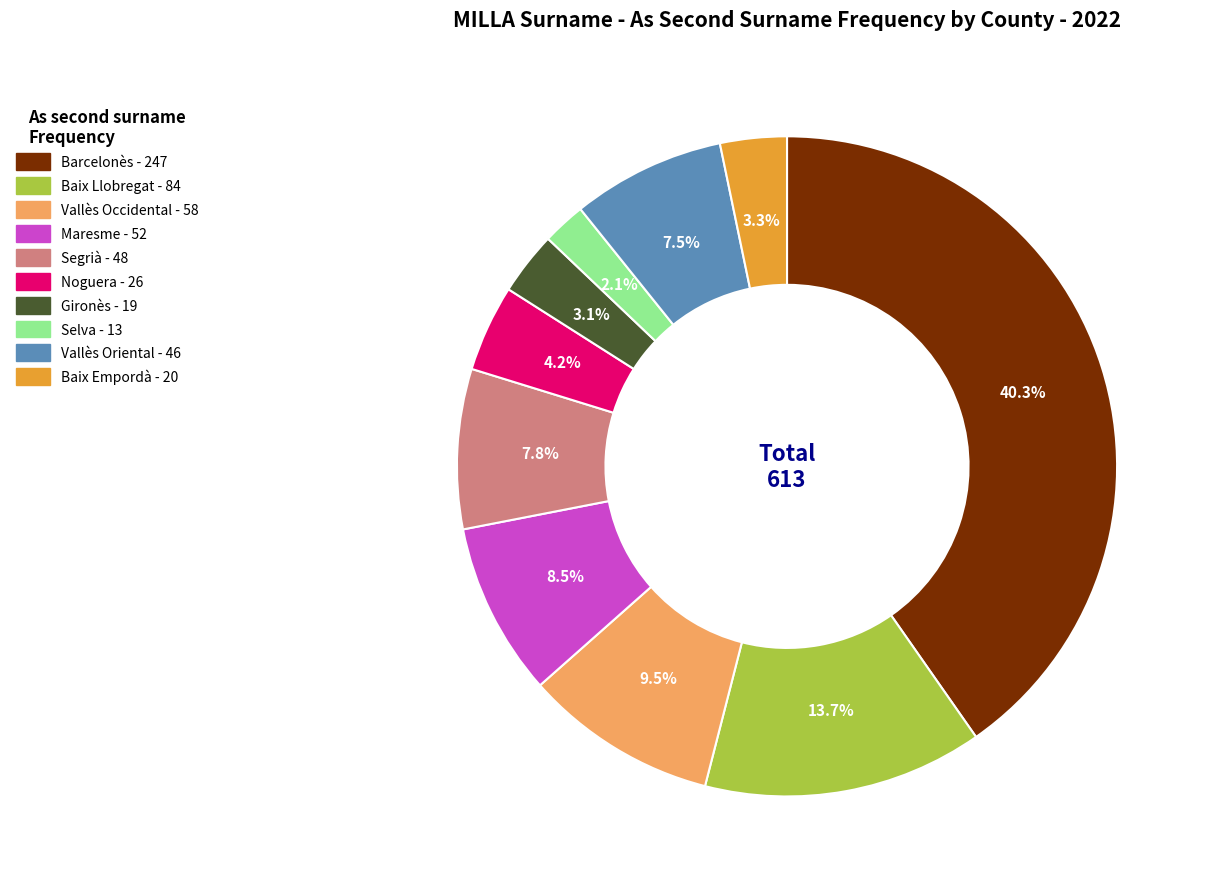

Which slice is the smallest?

Selva